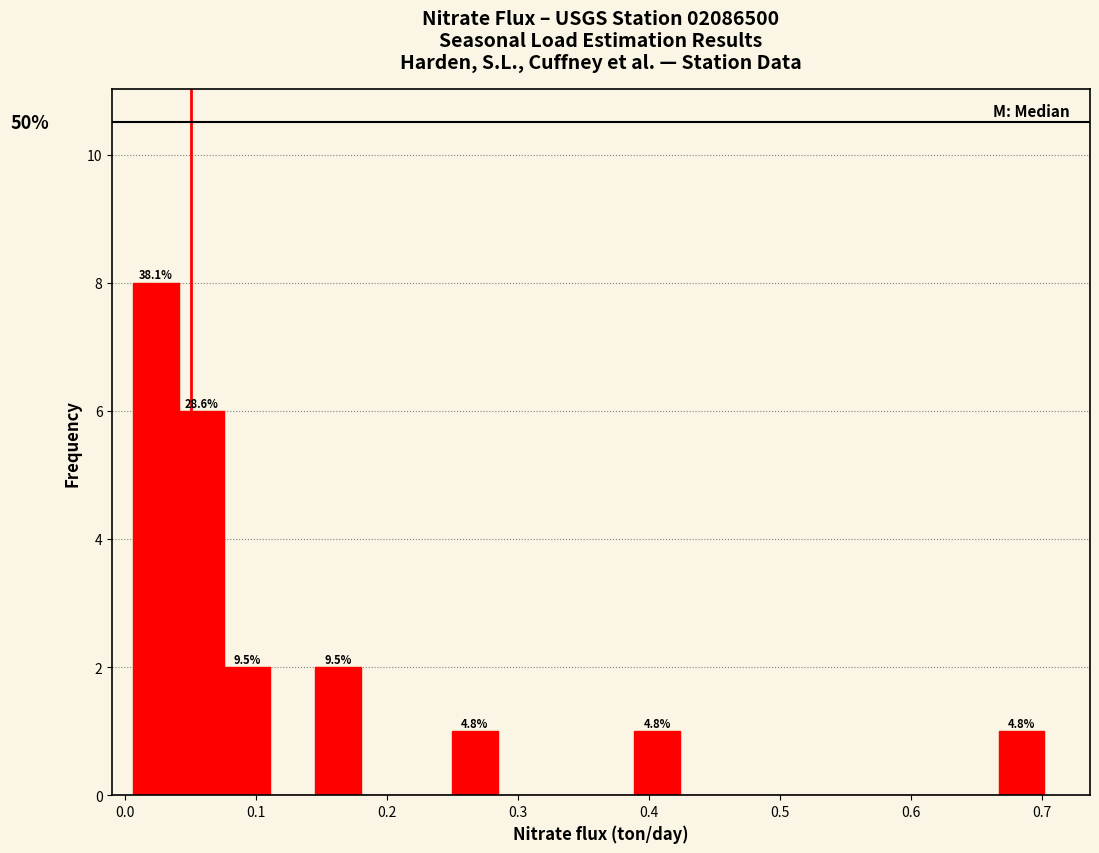

Around what value on the x-axis is the tallest bar? Give the approximate position of its centre, as read against the axis.

0.02